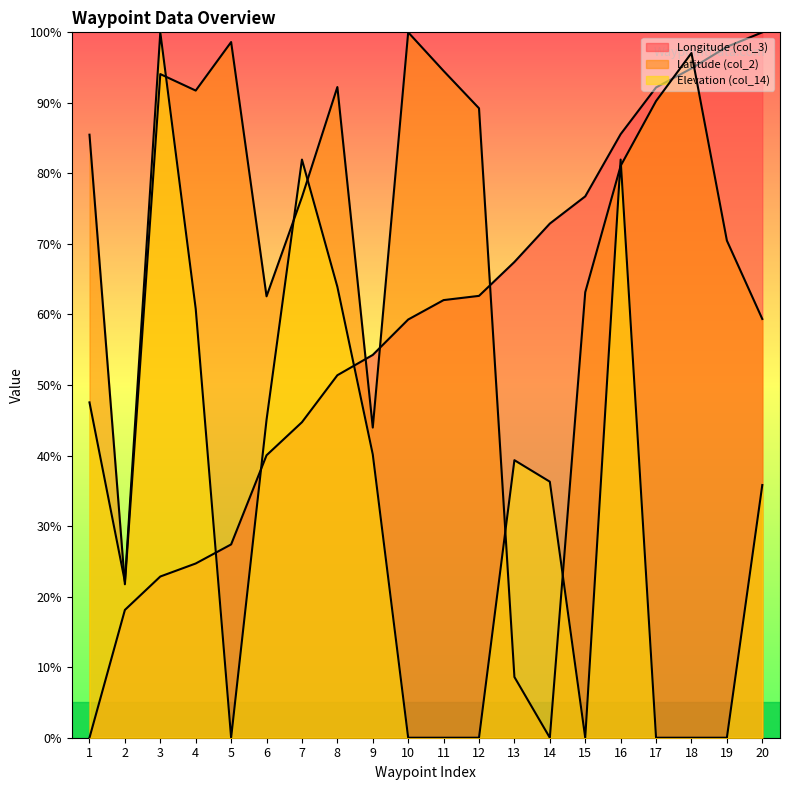

Which series has the largest range (max minus min)?

Longitude (col_3)